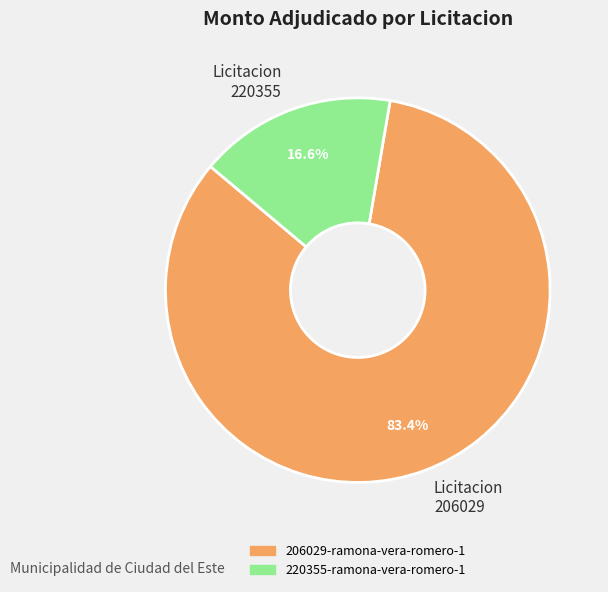

To the nearest percent, what is the average slice percentage?

50%